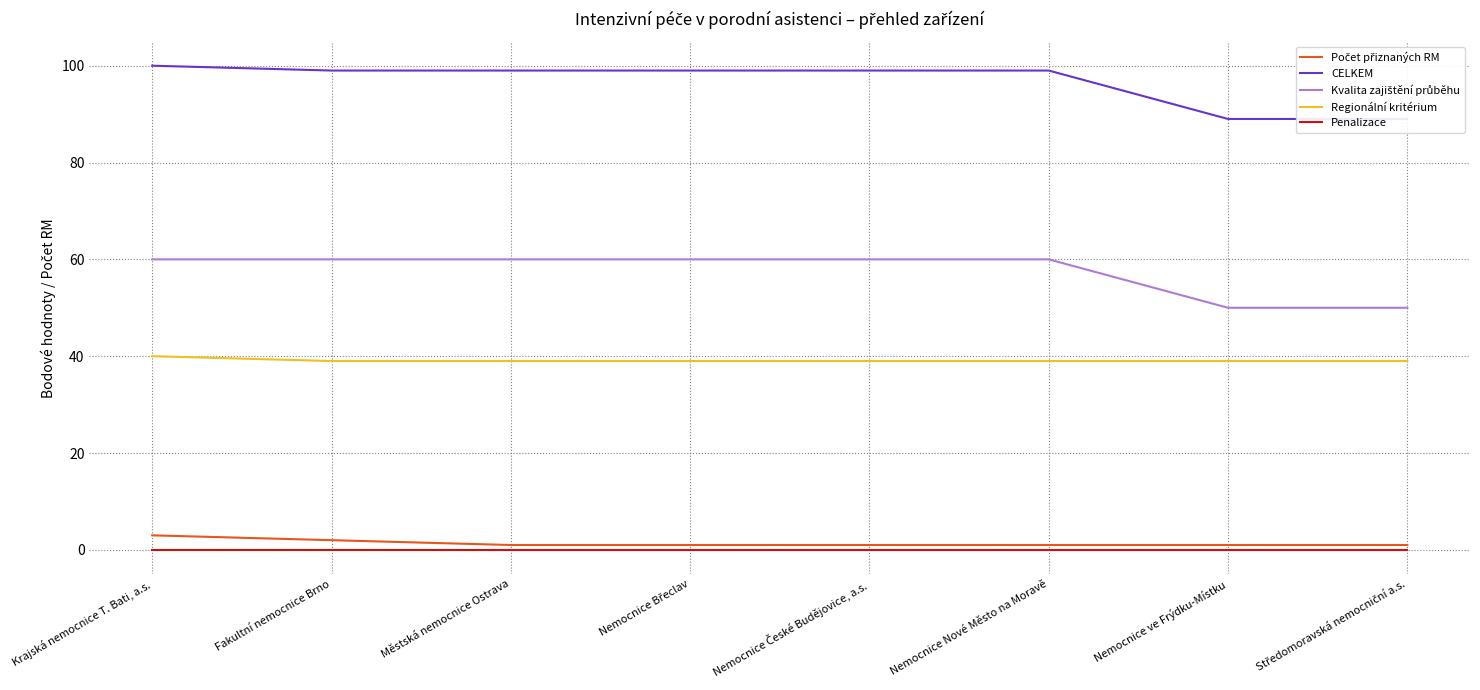

Does the chart display data point markers on the line(s)?

No